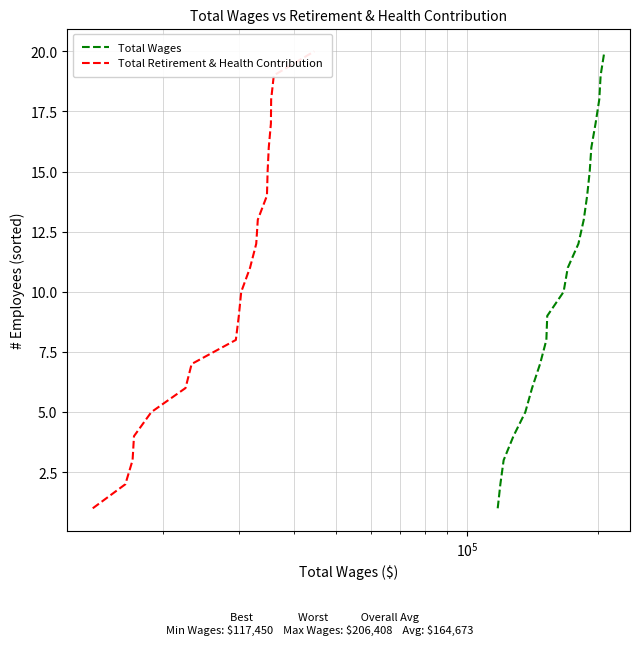

Is this an area chart (filled region under the line)?

No